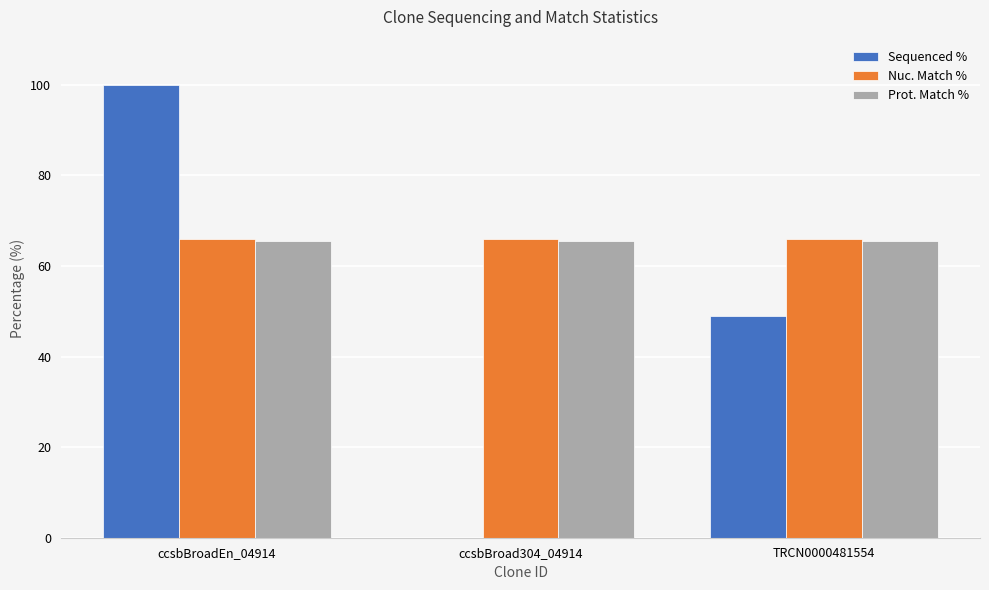

How many data points does each series have?

3